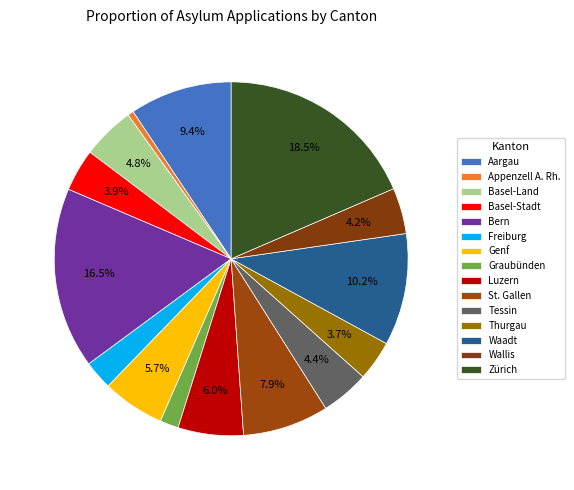

Count the number of slices in the pie.

15